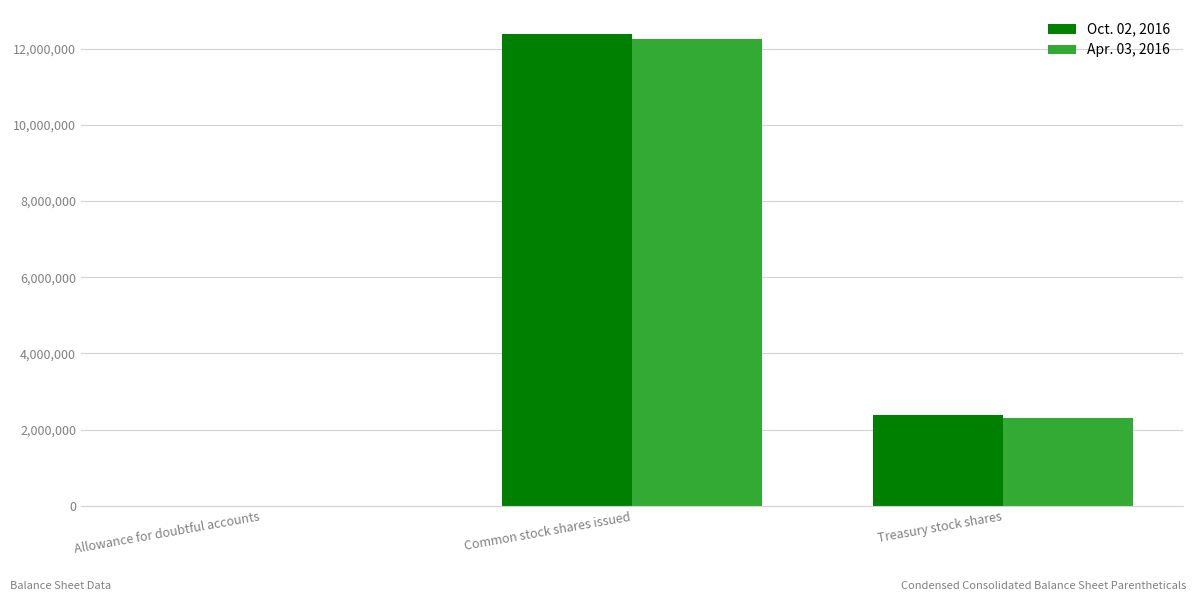

What are all the series names shown in the legend?

Oct. 02, 2016, Apr. 03, 2016